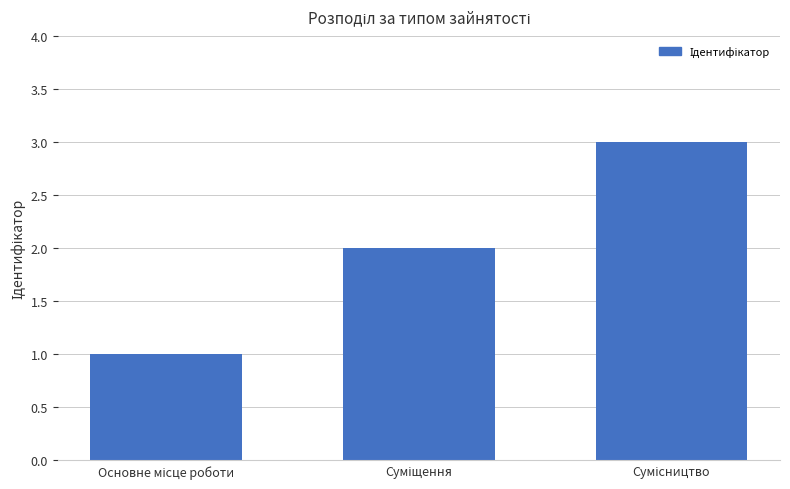

What is the maximum value shown in the chart?

3